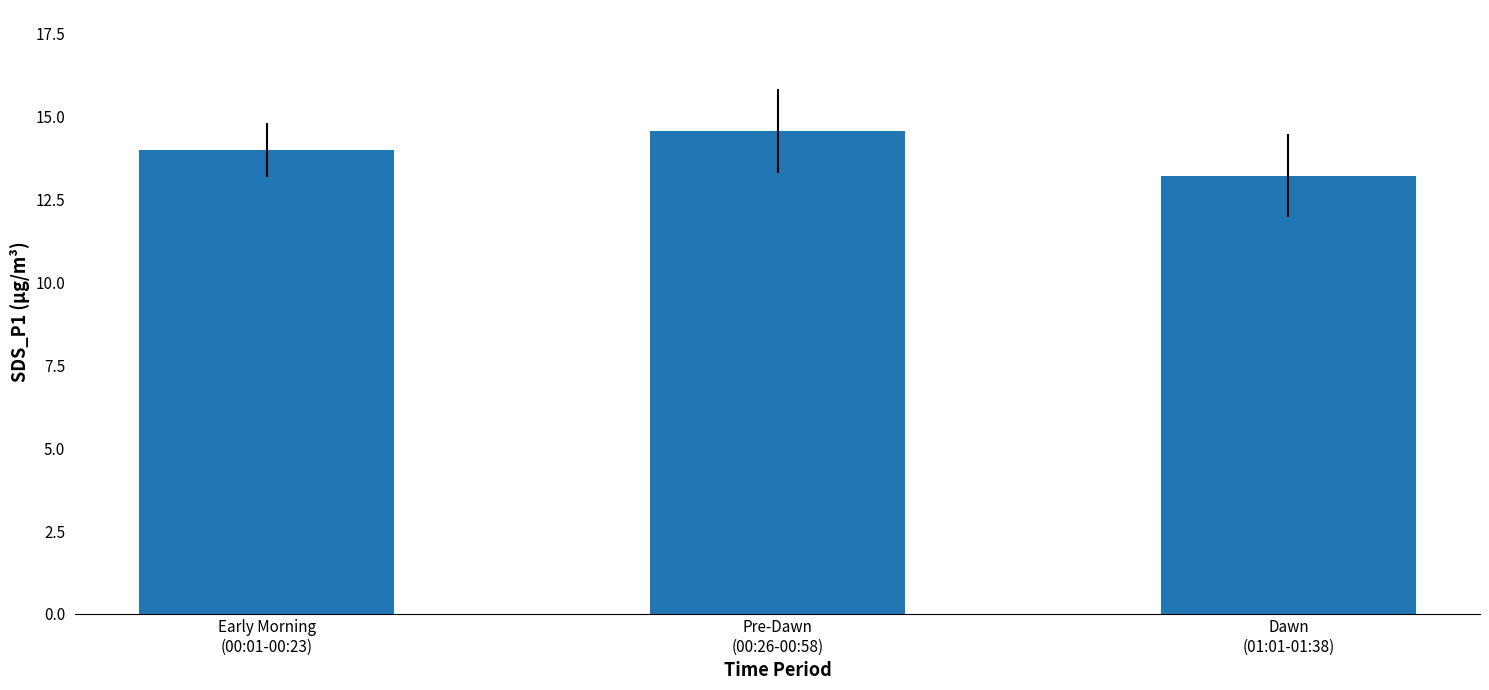

Read the value at Dawn
(01:01-01:38).

13.2